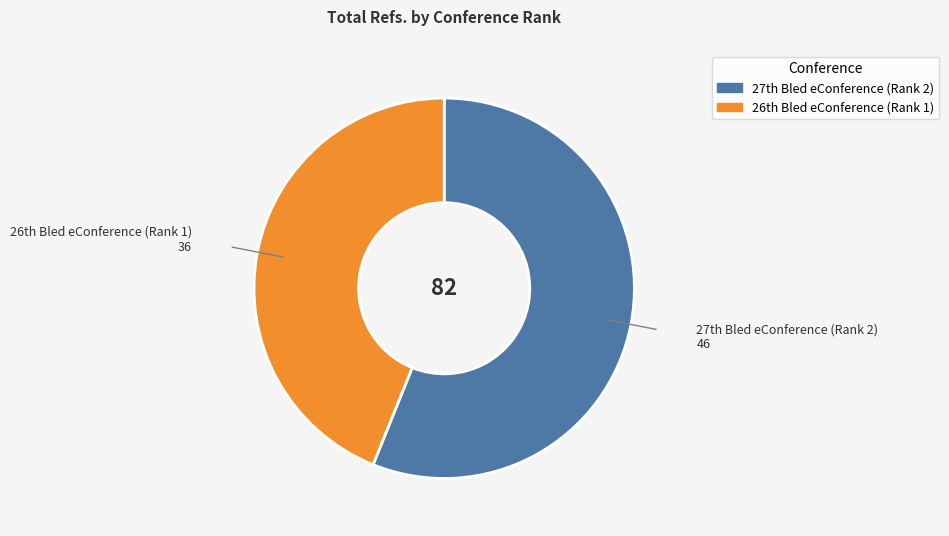

Count the number of slices in the pie.

2